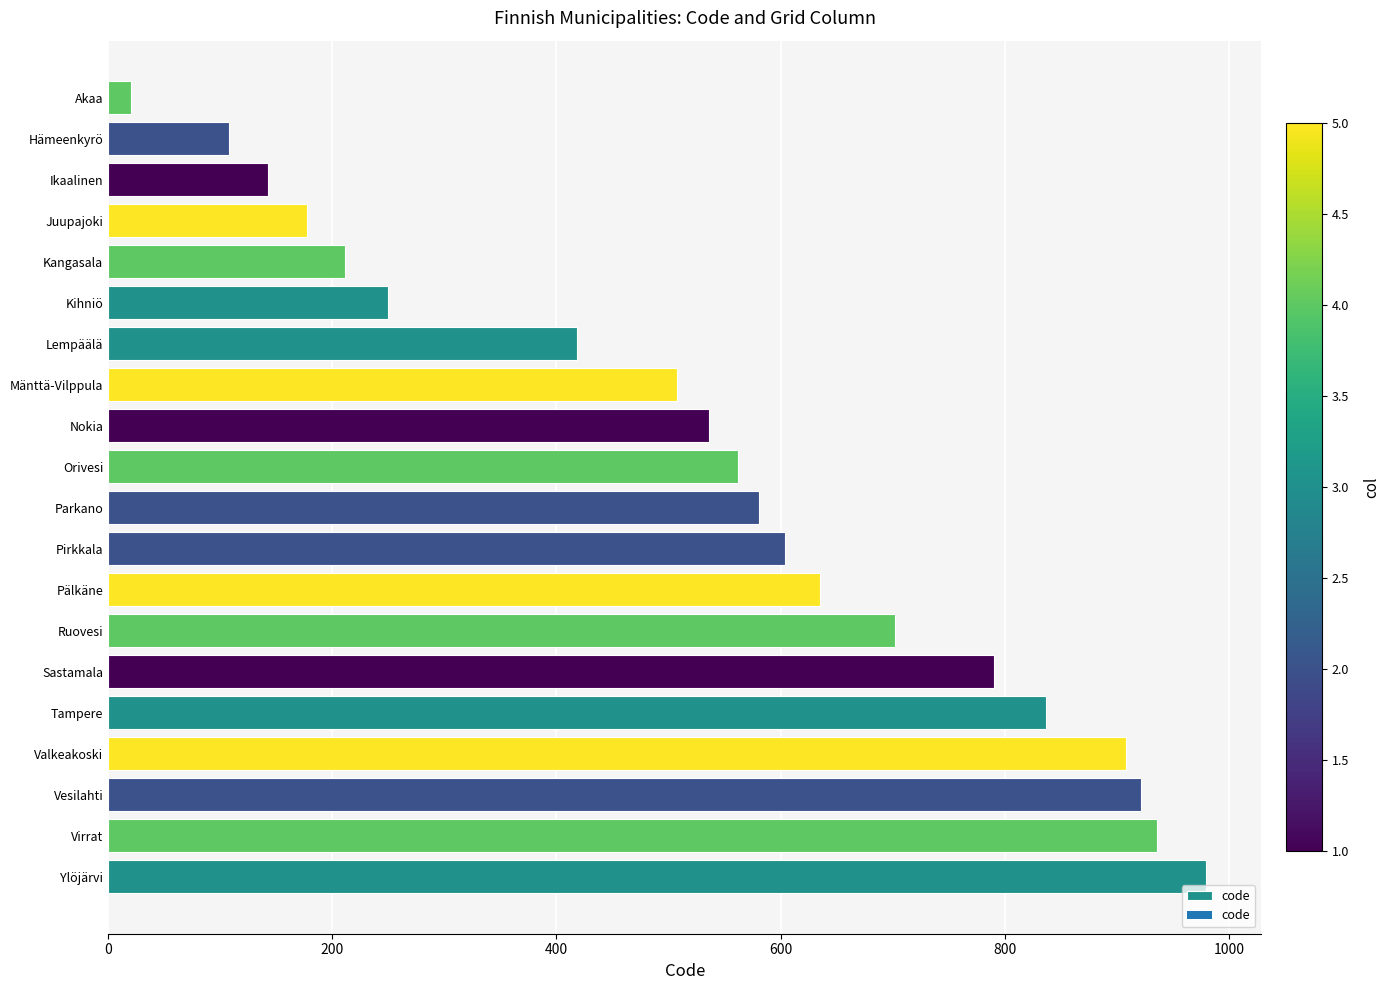

Which category has the lowest value across all series?

Akaa